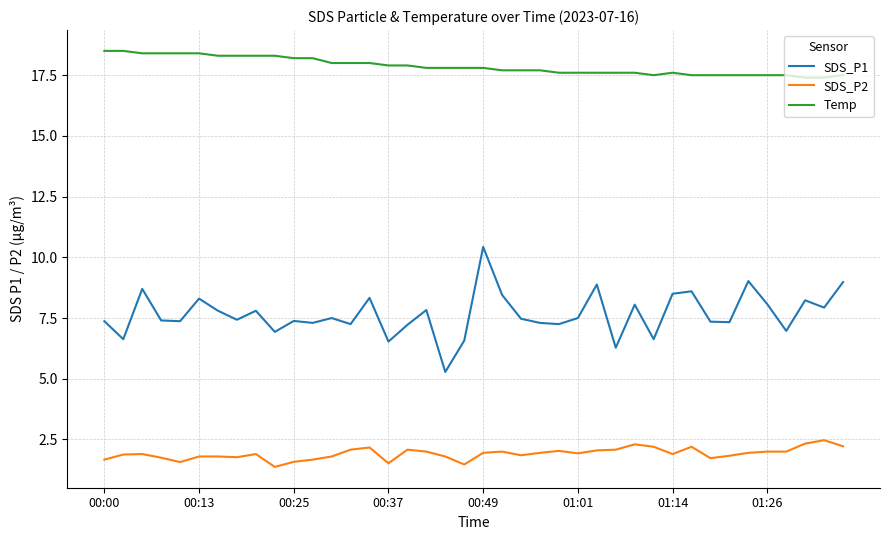

True or false: SDS_P2 and SDS_P1 intersect in this chart.

False